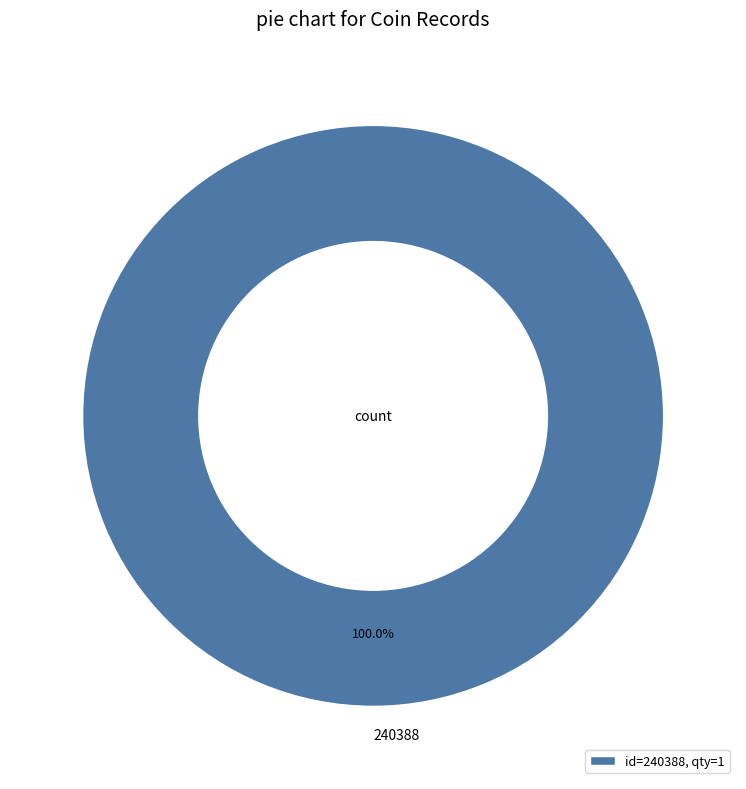

Does any single category account for the majority?

Yes